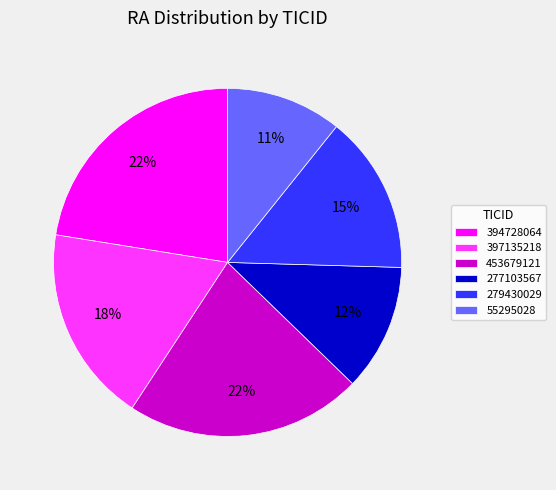

Which category has the smallest portion of the pie?

55295028